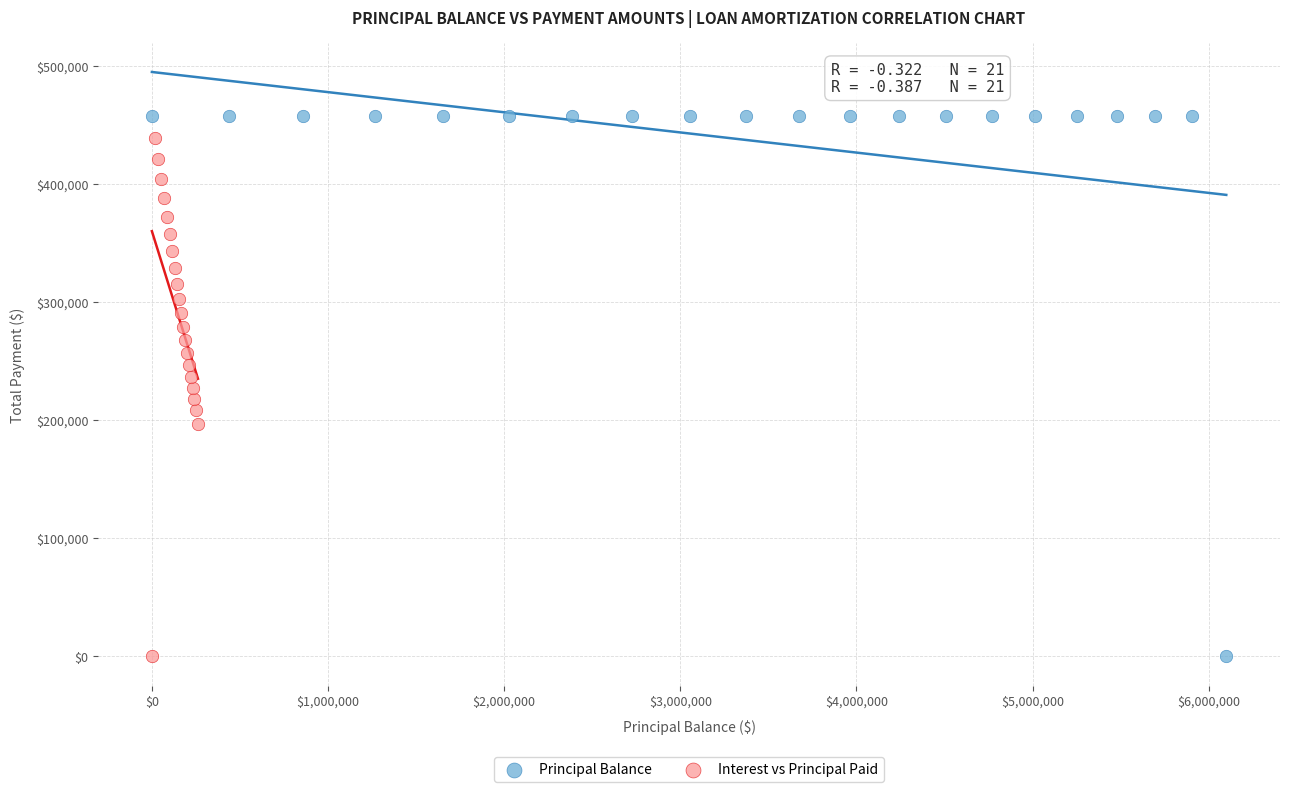

Which series has the widest spread of Y values?

Principal Balance